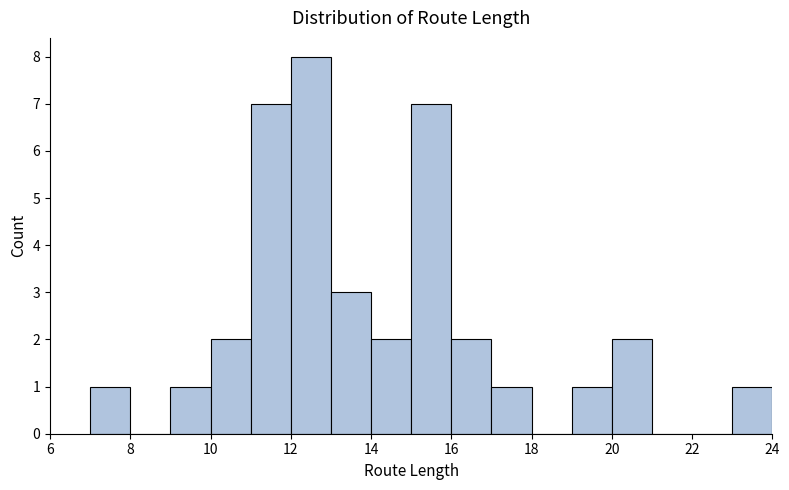

Which range on the x-axis has the tallest bar?

12 to 13